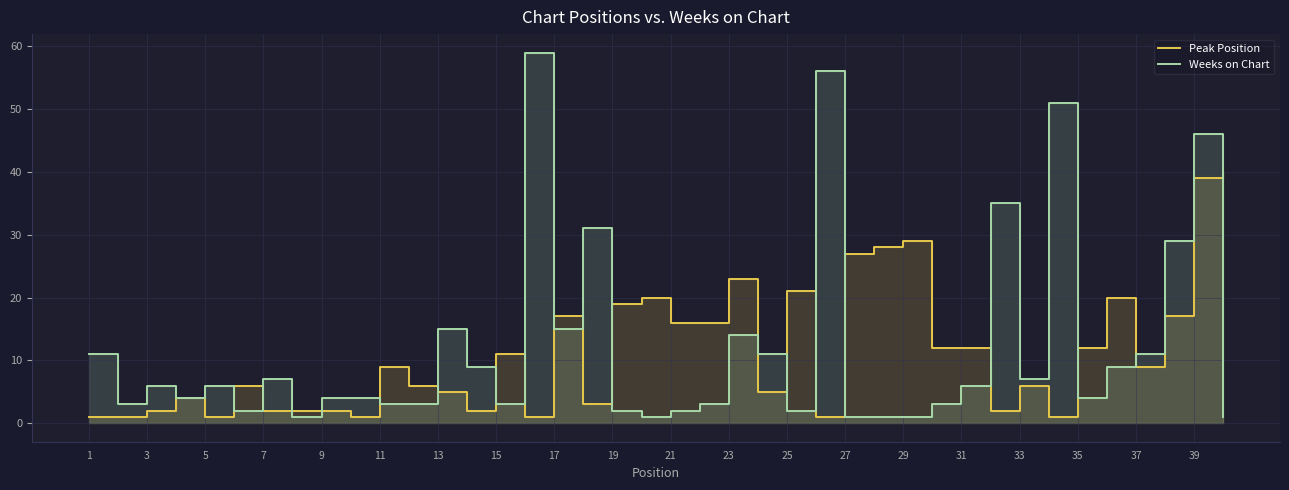

In Peak Position, how many points are lower than both neighbors (excluding endpoints)?

10